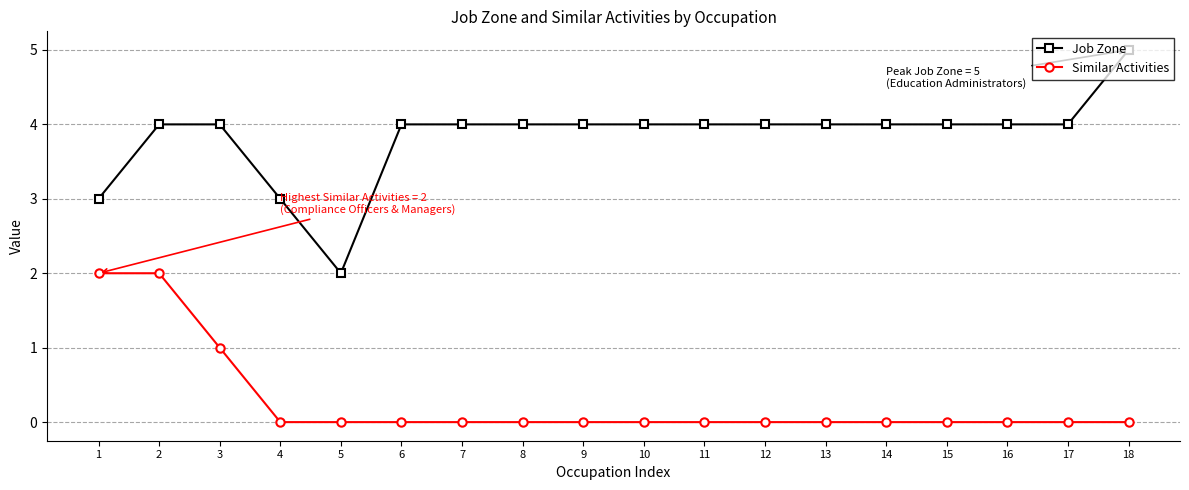

Reading right to left, transcribe all the data shown in this chart.

Job Zone: 18=5	17=4	16=4	15=4	14=4	13=4	12=4	11=4	10=4	9=4	8=4	7=4	6=4	5=2	4=3	3=4	2=4	1=3
Similar Activities: 18=0	17=0	16=0	15=0	14=0	13=0	12=0	11=0	10=0	9=0	8=0	7=0	6=0	5=0	4=0	3=1	2=2	1=2